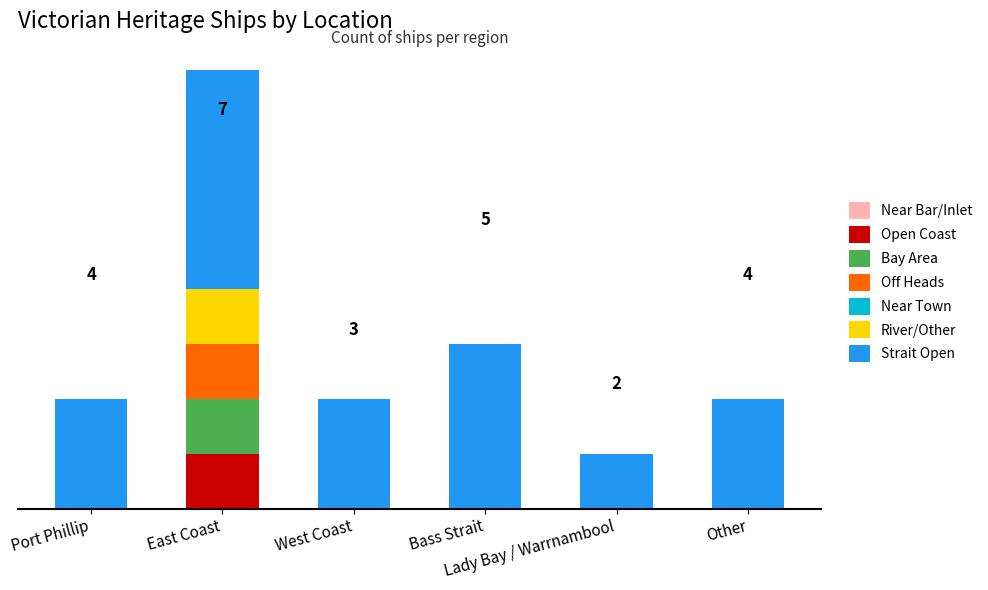

Does the chart contain stacked bars?

Yes